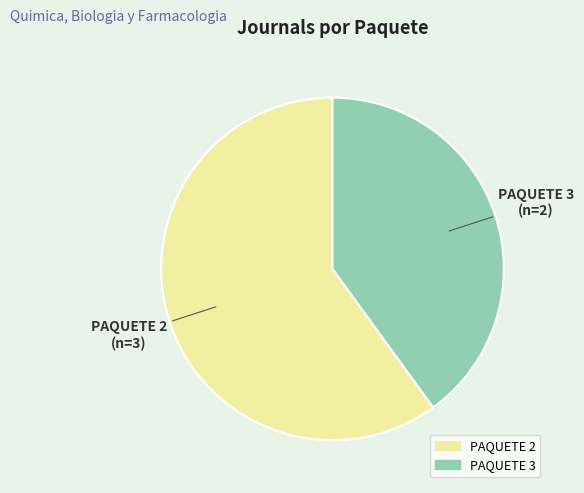

Is it true that PAQUETE 2 is 54% of the pie?

False